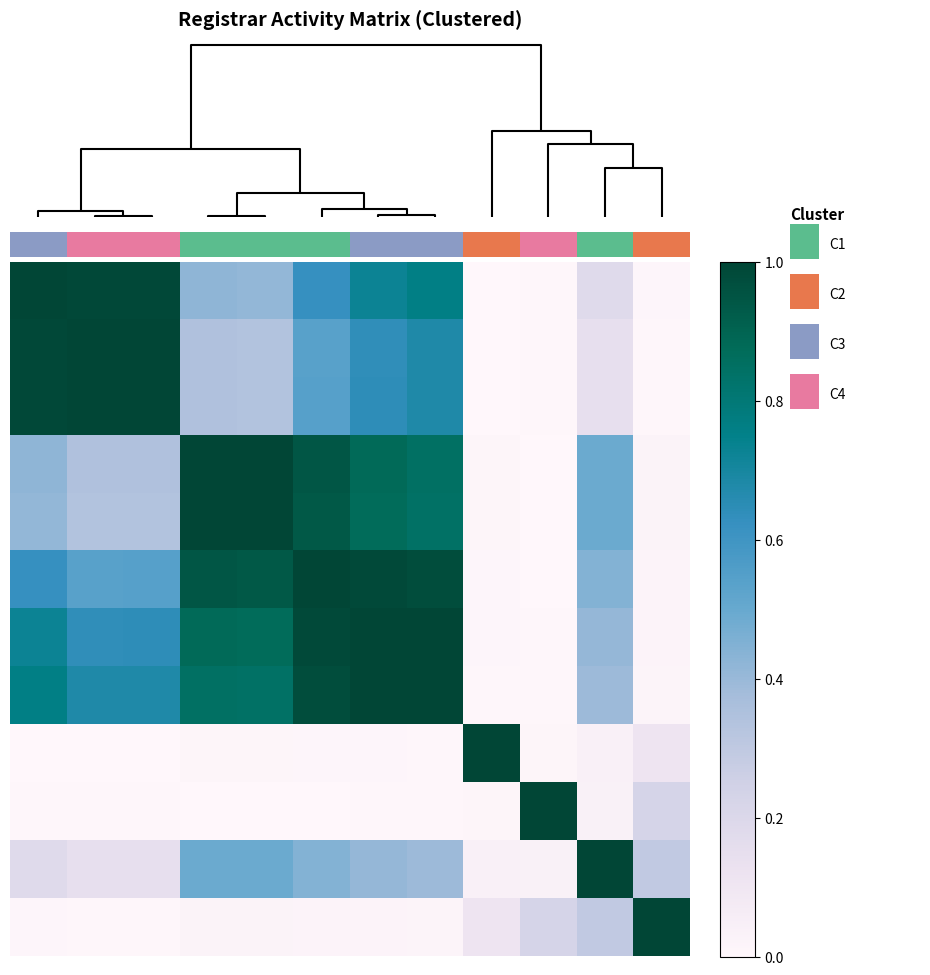

What is the maximum value shown in the chart?

1.0